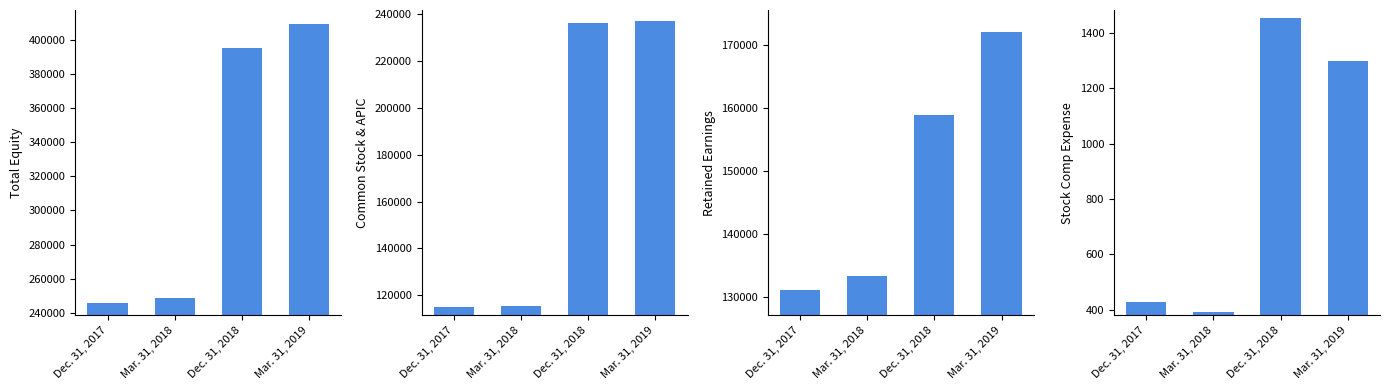

What is the total value across all series at Dec. 31, 2017?

492310